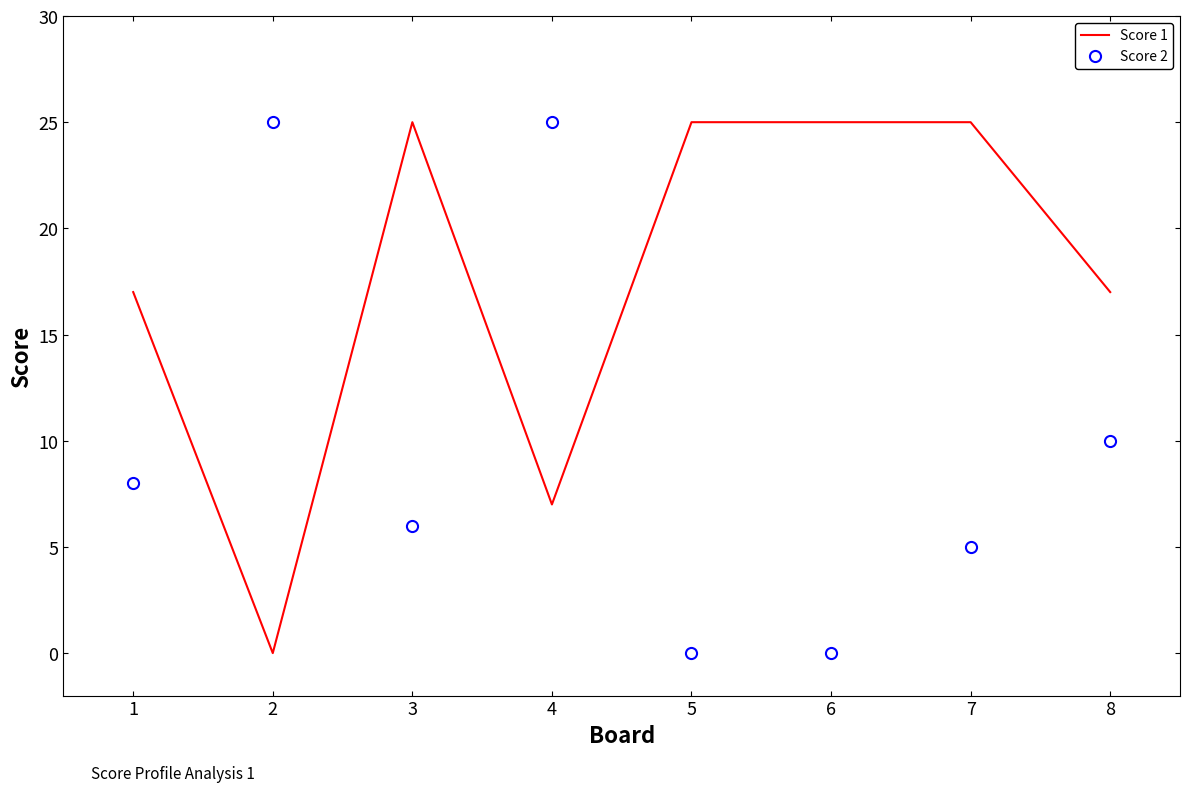

True or false: Score 1 has a value of 17 at 7.

False